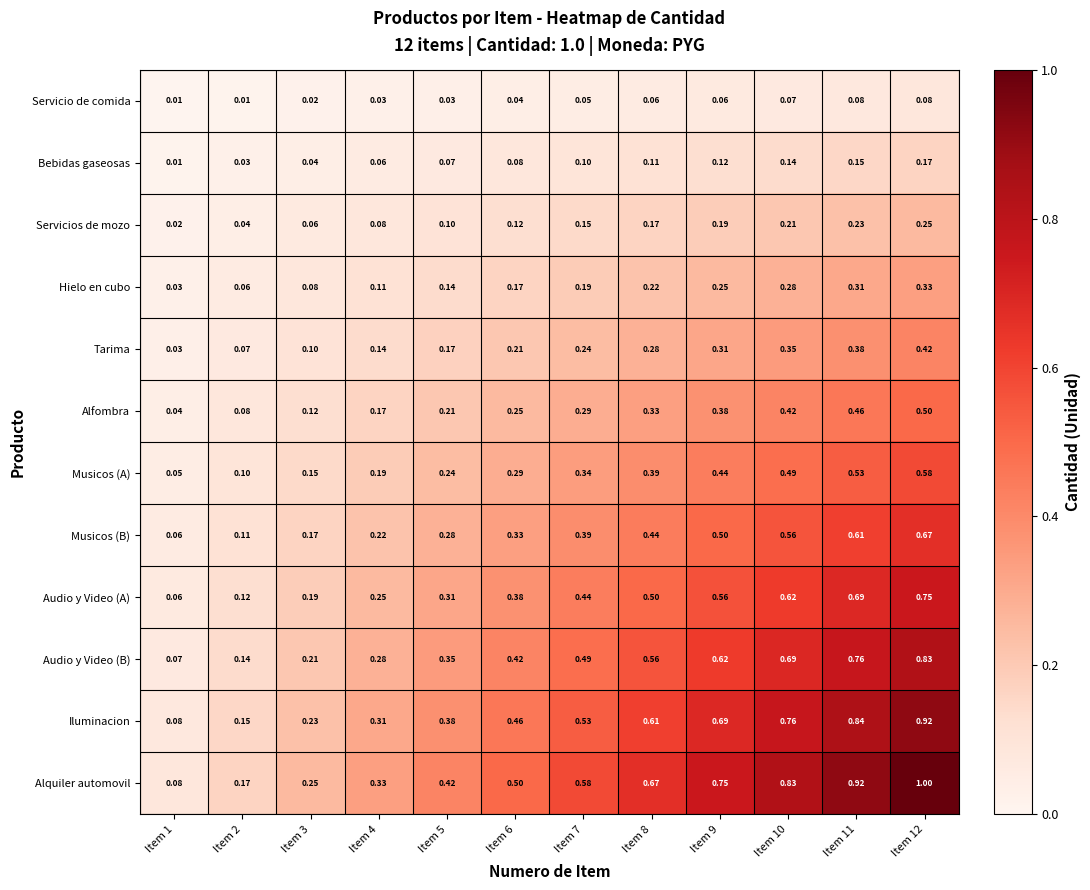

At which category is the sum across all series the highest?

Item 12